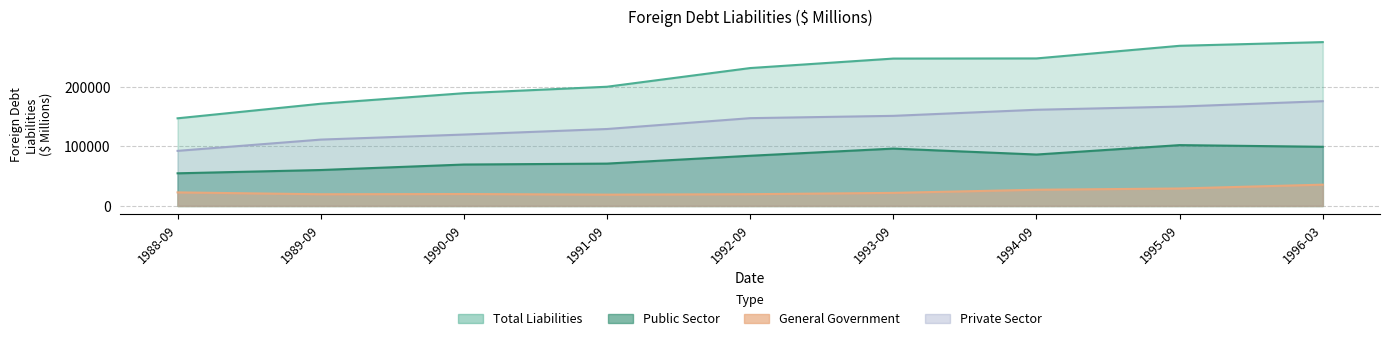

What position from the right is 1996-03?

1